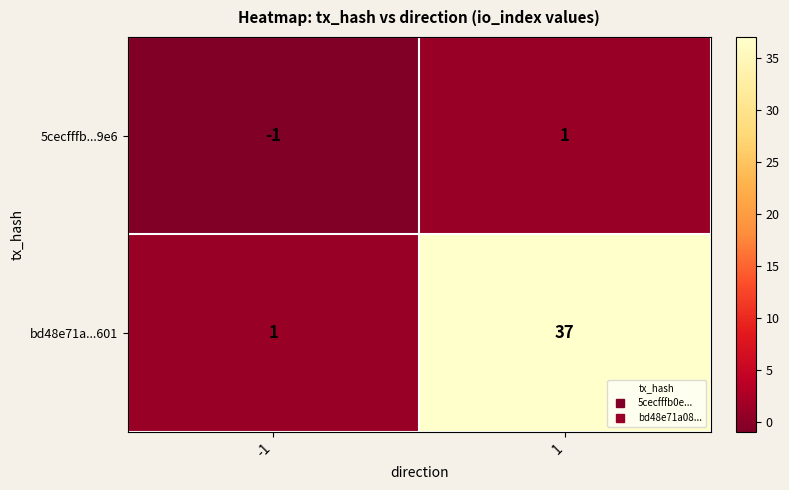

Rank the series by their average value, from highest to lowest.

bd48e71a...601, 5cecfffb...9e6